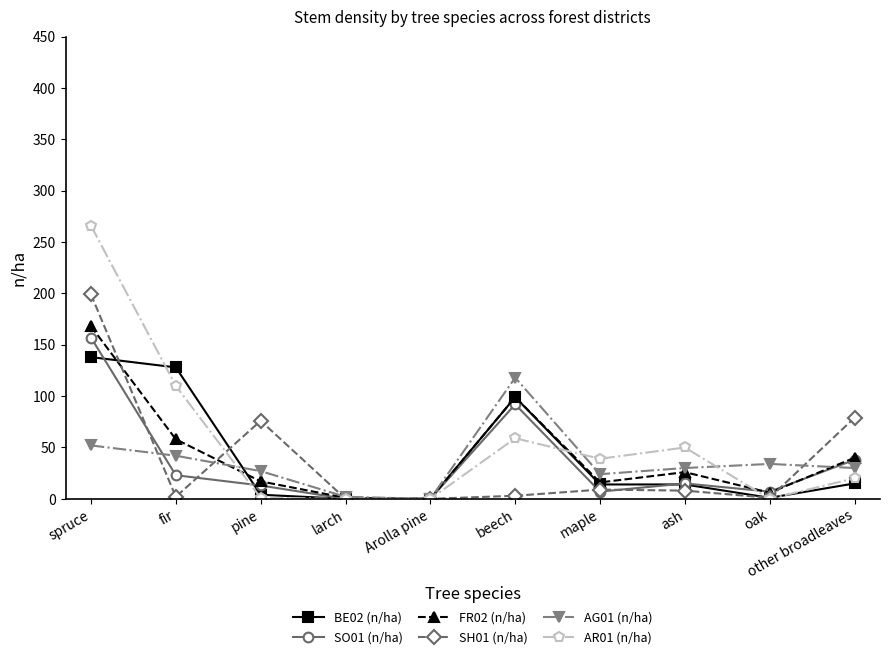

Which category has the highest value in the SH01 (n/ha) series?

spruce